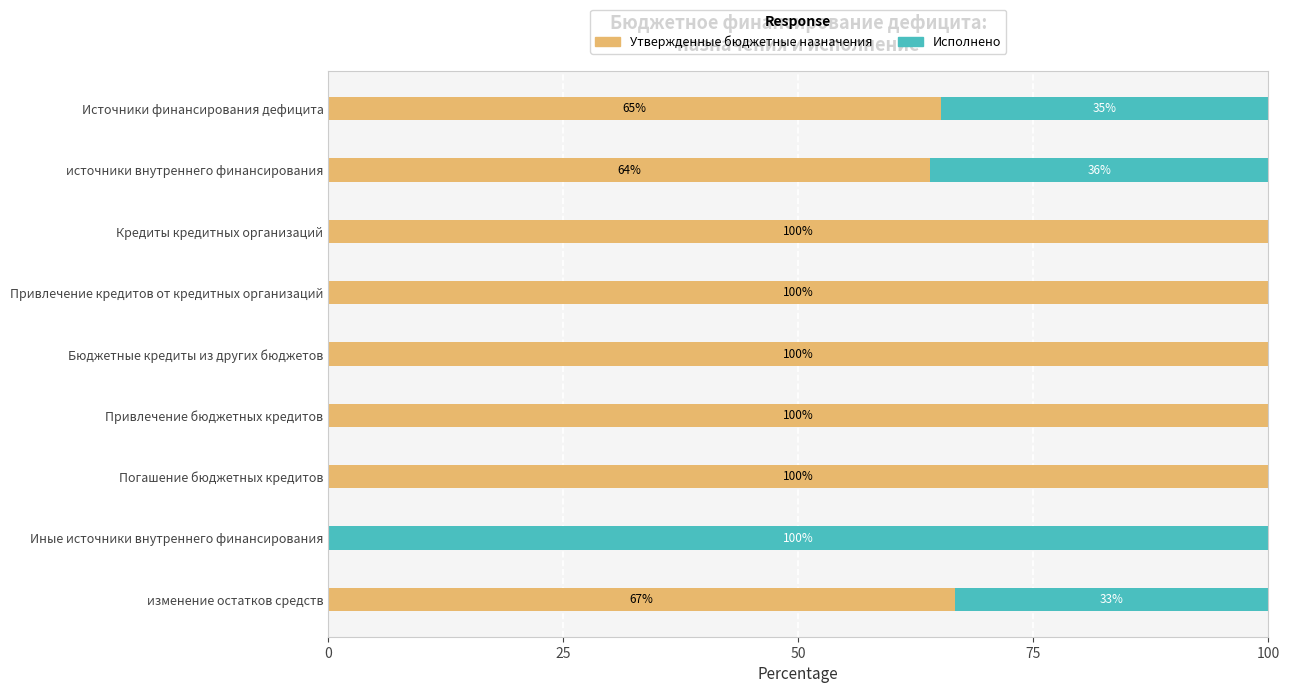

What is the total value across all series at Кредиты кредитных организаций?

100.0